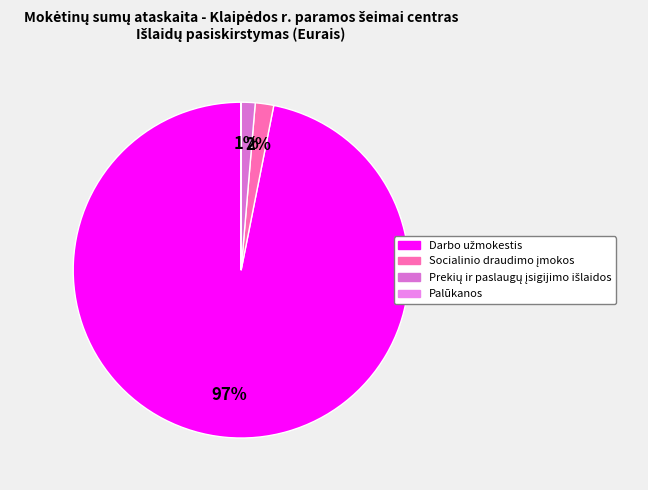

Between Socialinio draudimo įmokos and Prekių ir paslaugų įsigijimo išlaidos, which is larger?

Socialinio draudimo įmokos